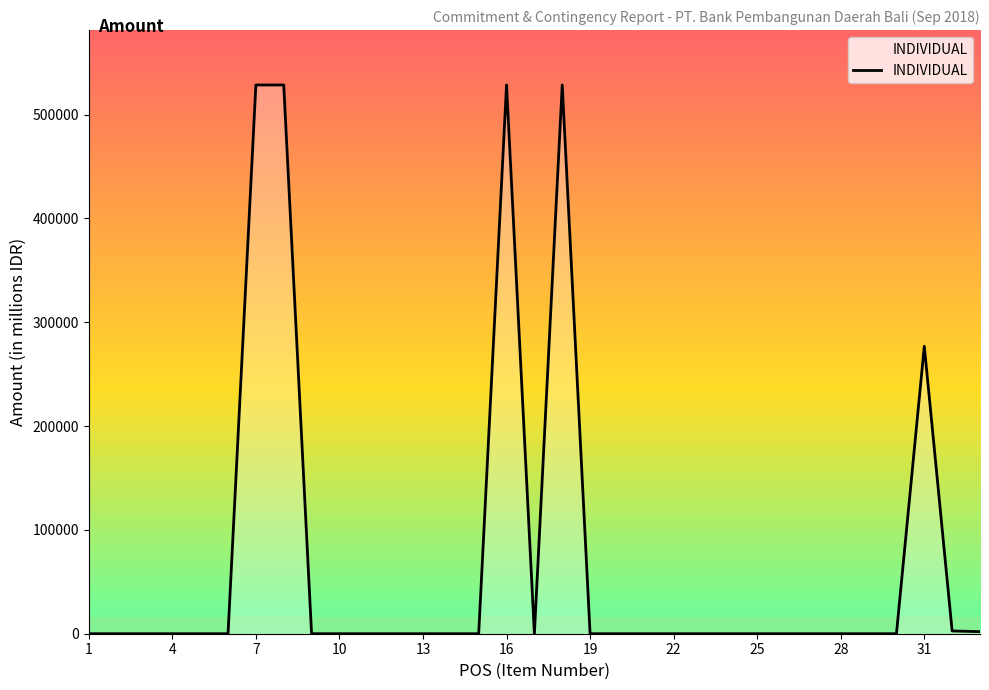

What is the greatest value displayed?

528481